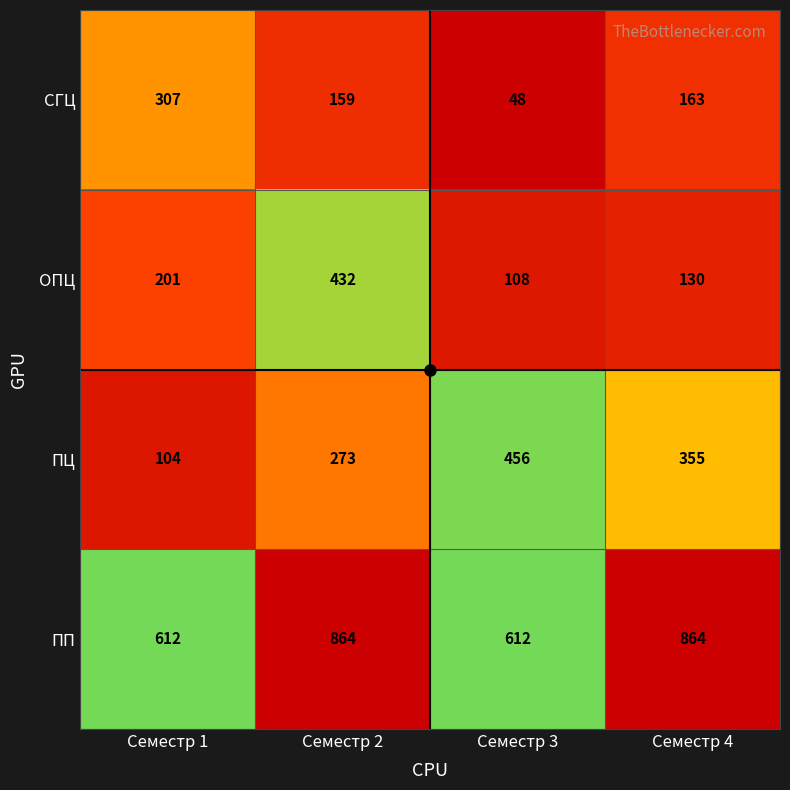

At how many categories does at least one series exceed 324?

4